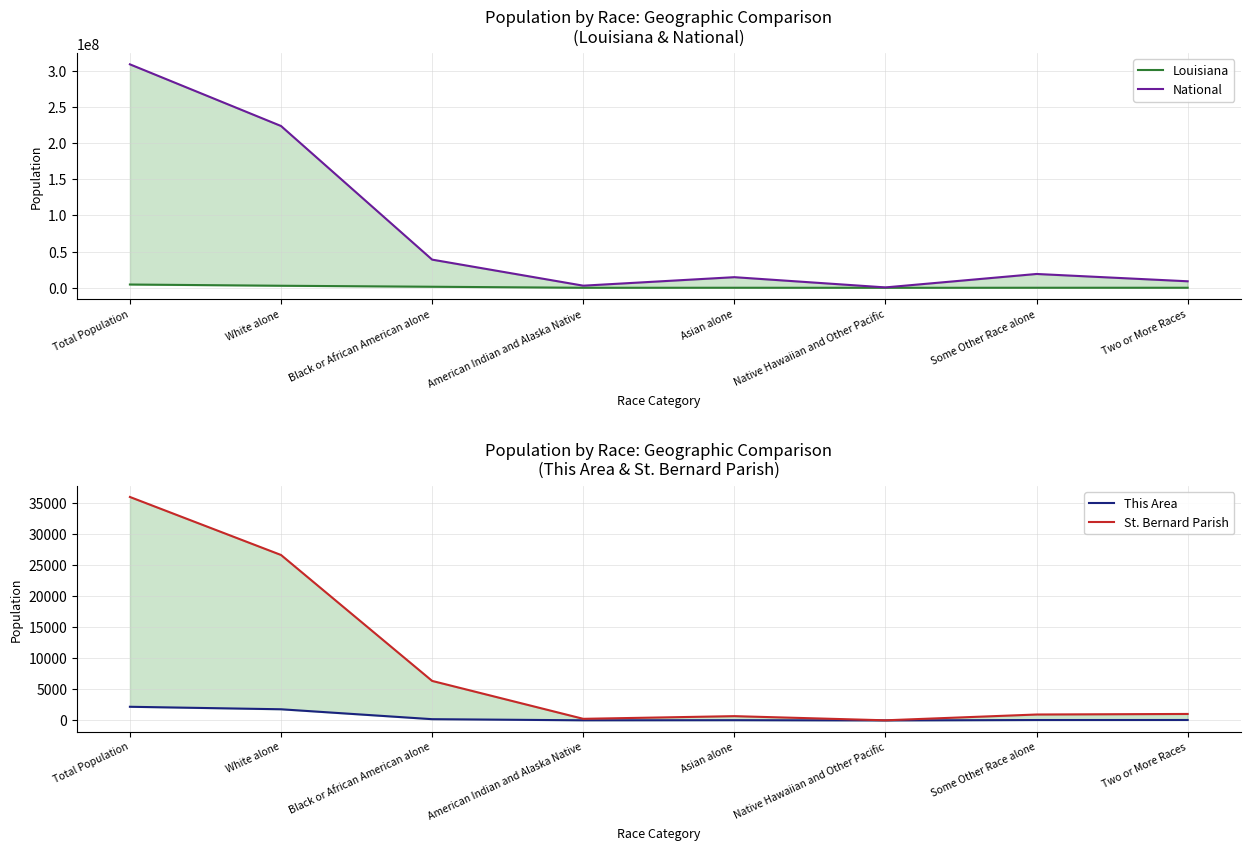

True or false: This Area has more than 1 points higher than both neighbors.

False